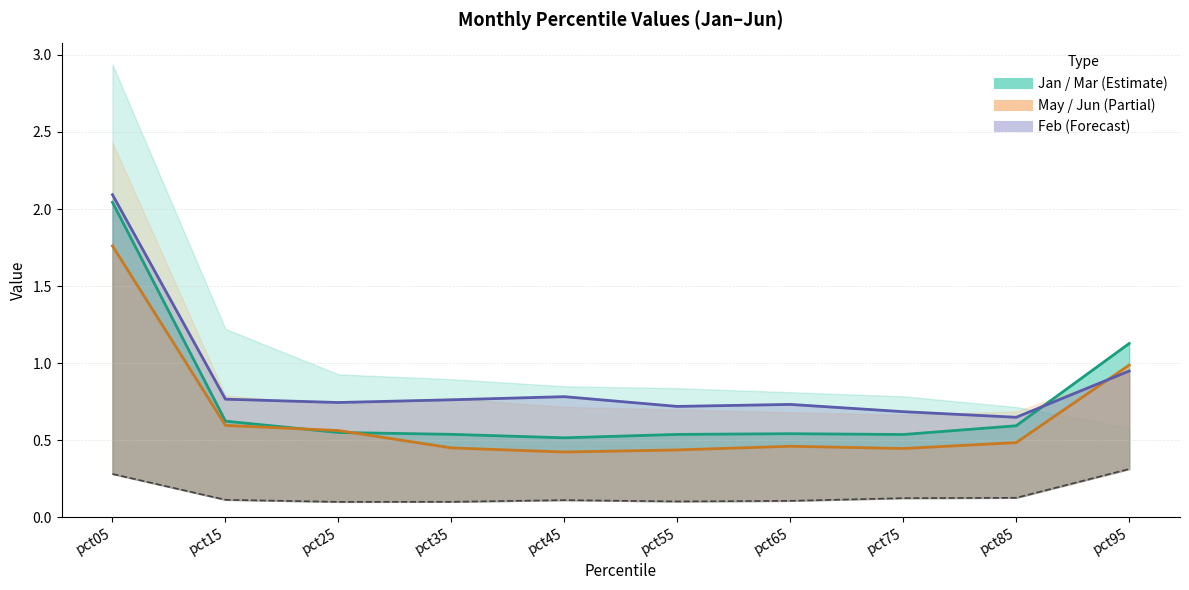

Which series has the widest spread of values?

Mar line